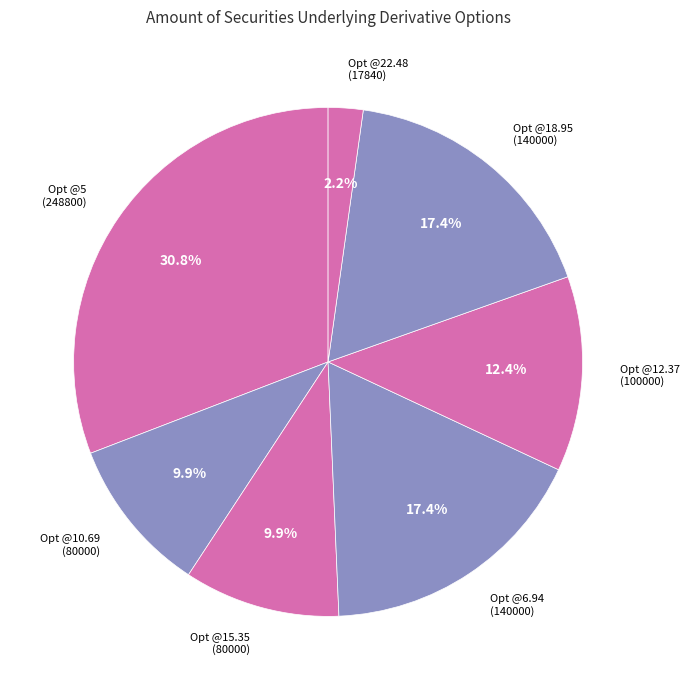

Count the number of slices in the pie.

7